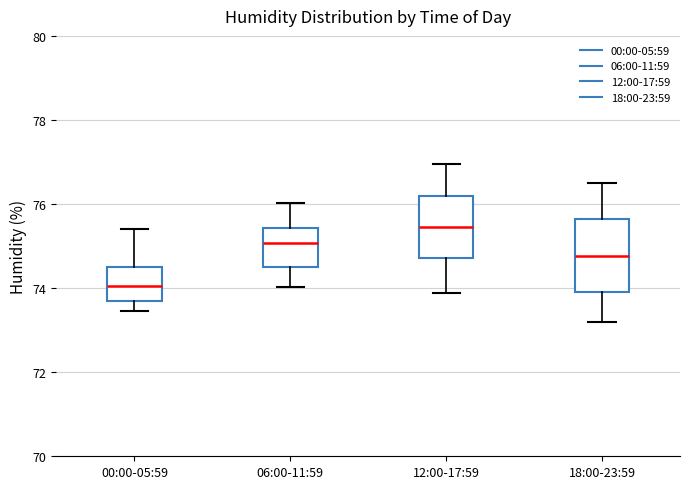

Where is the upper edge of the box for 18:00-23:59 on the y-axis? The values are not printed on the chart, so give them approximately, as read against the axis.

75.6